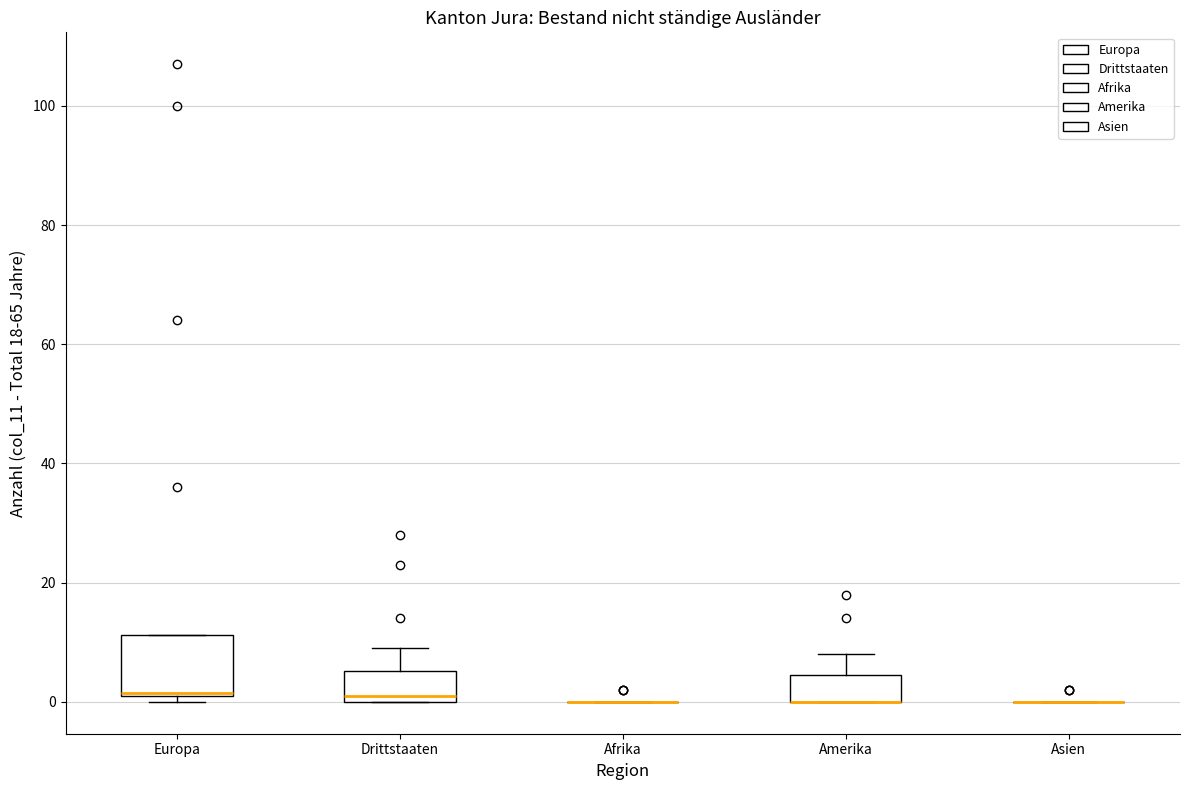

Which box is the tallest, from its lower edge to its upper edge?

Europa